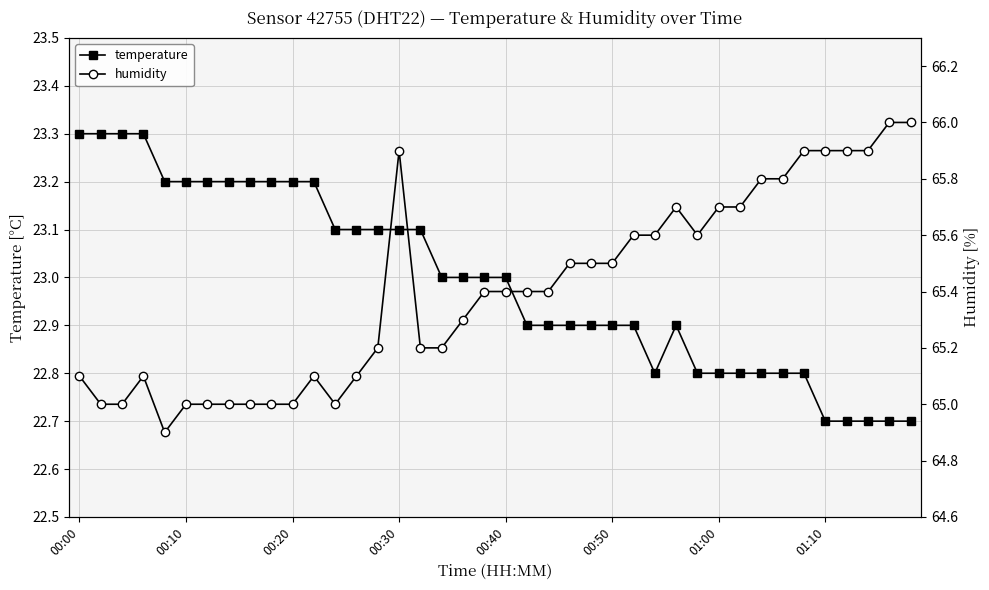

The temperature series shows 30.2 at 00:40. True or false?

False